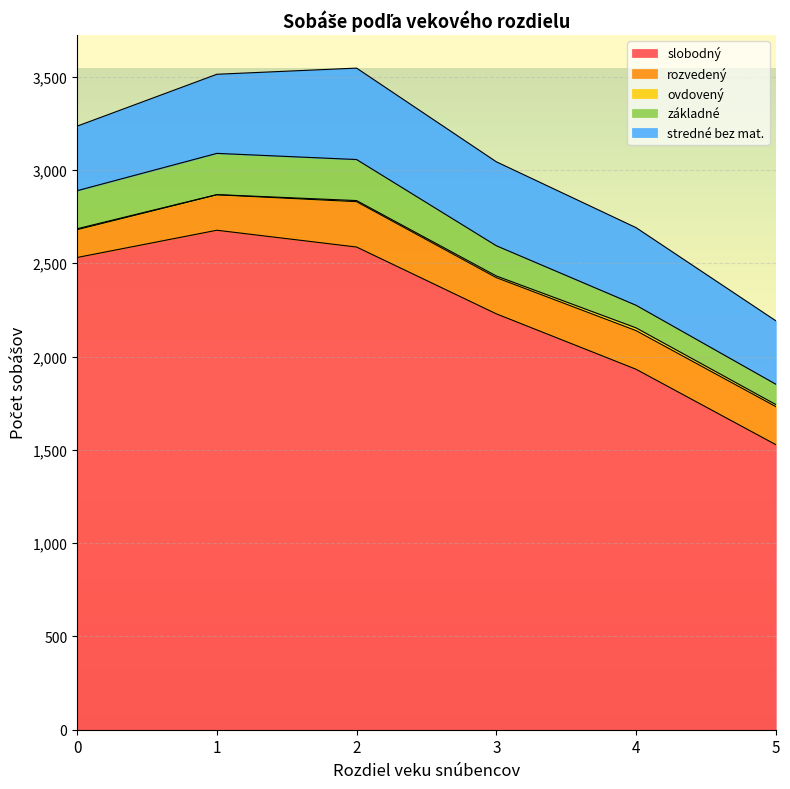

What is the sum of all základné values?

1037